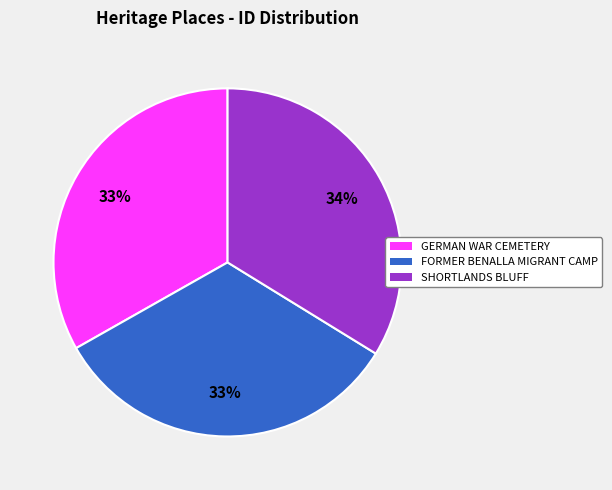

What percentage is the GERMAN WAR CEMETERY slice, to the nearest percent?

33%